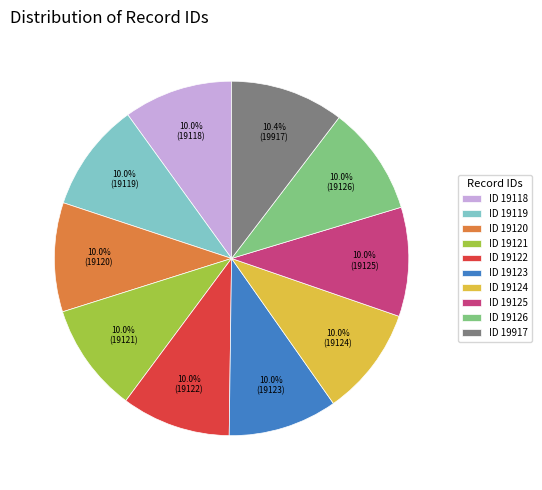

Approximately how many times larger is the value at ID 19122 compared to ID 19123?

1.0